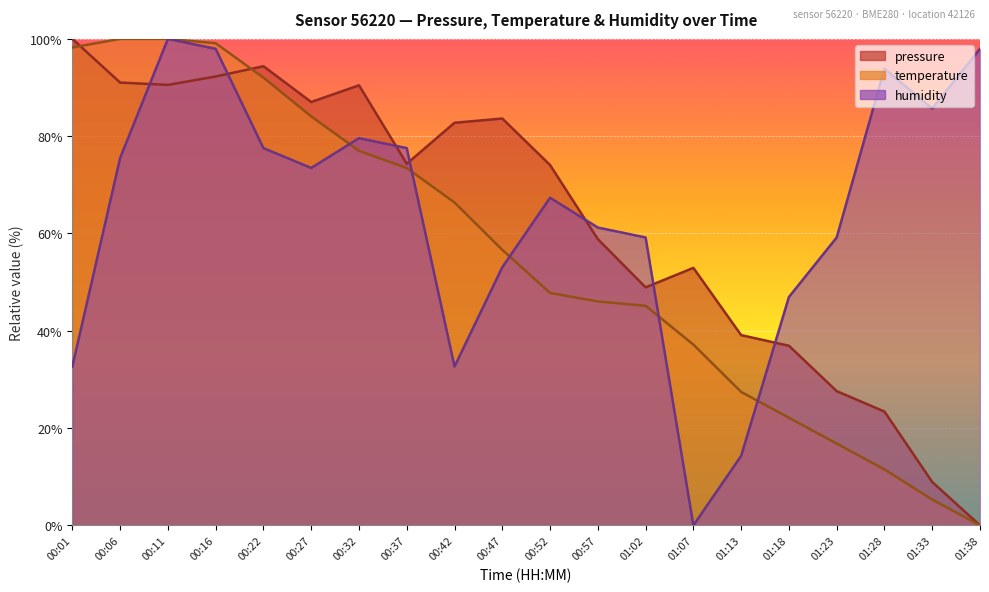

What value does the temperature series have at 00:52?

47.8